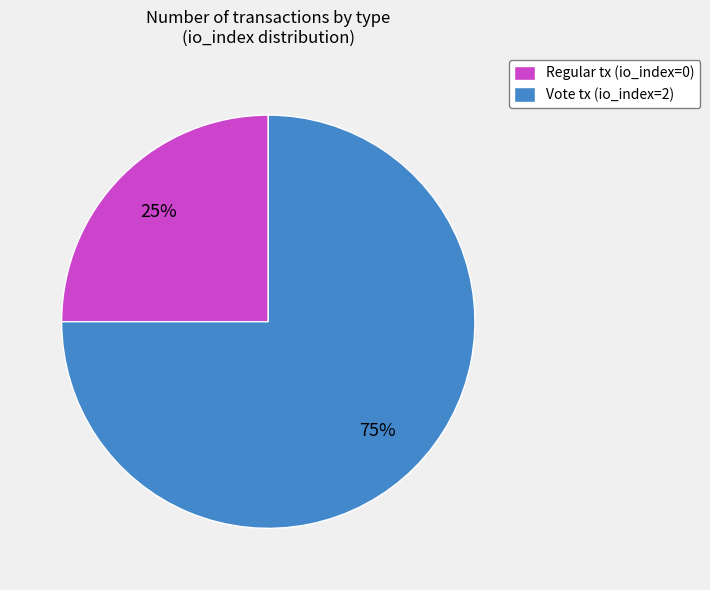

What is the ratio of the value at Vote tx (io_index=2) to the value at Regular tx (io_index=0)?

3.0